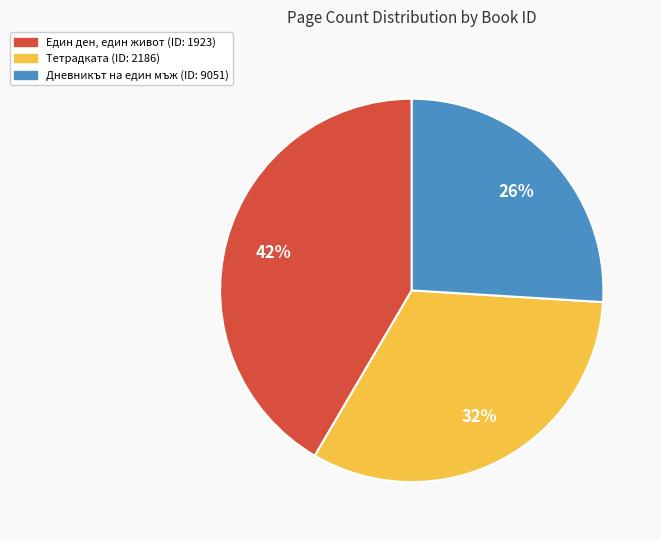

To the nearest percent, what is the difference between the largest and smallest slice percentages?

16%